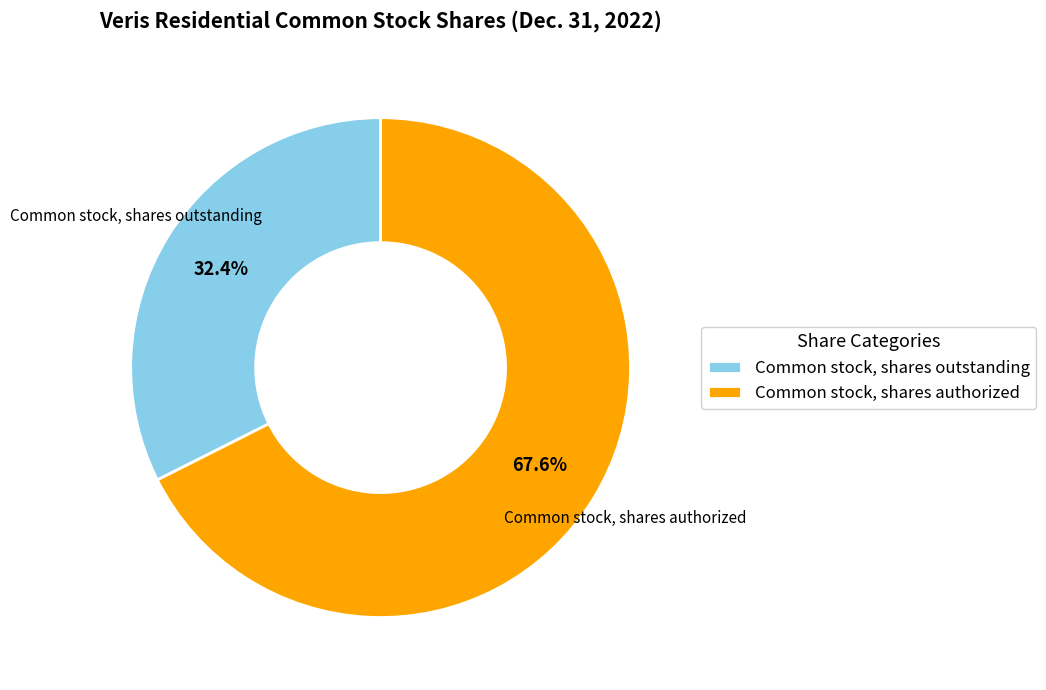

Which slice is the largest?

Common stock, shares authorized